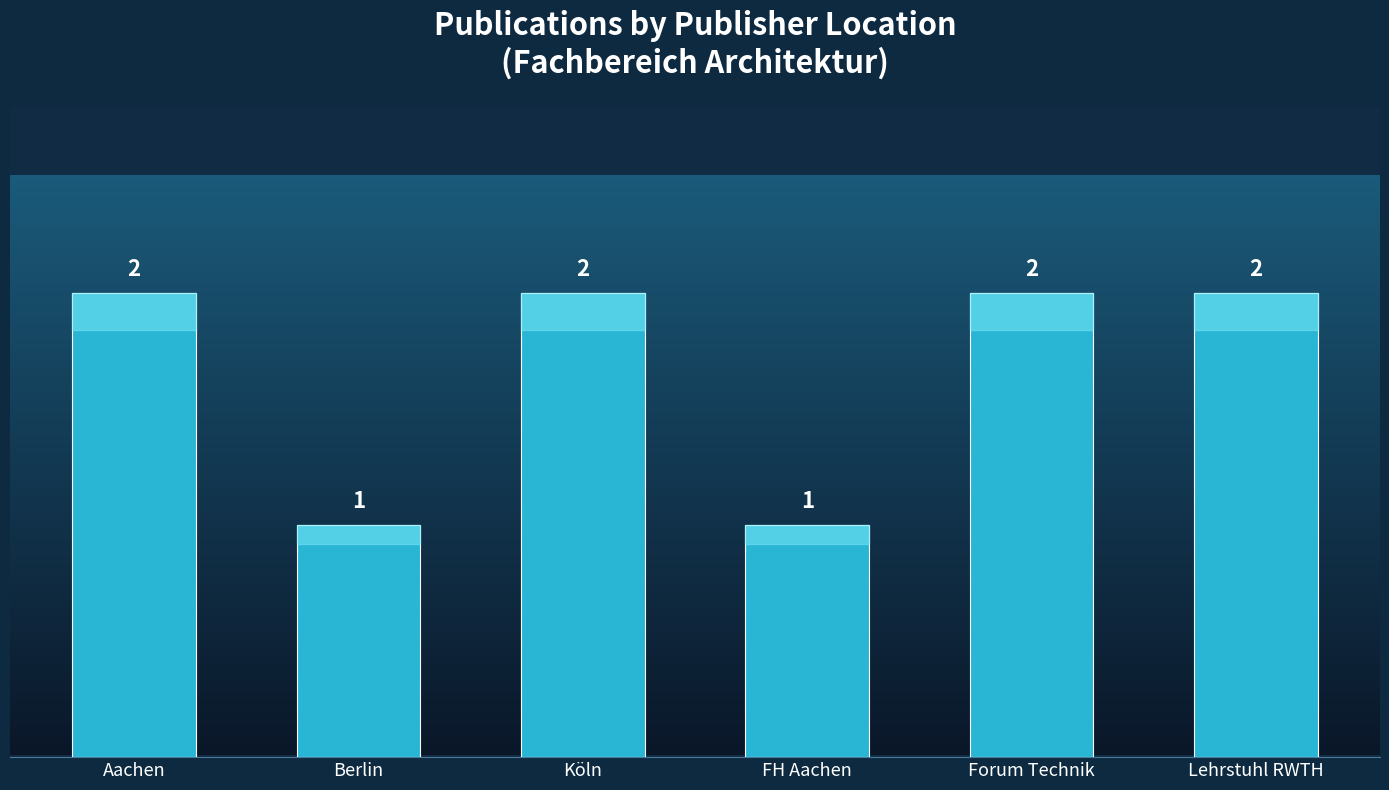

The value at FH Aachen is 0. True or false?

False